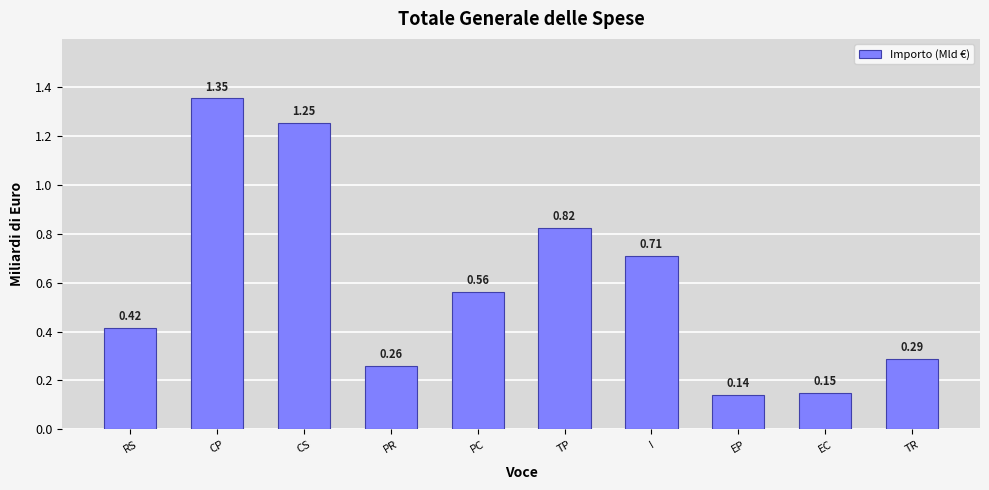

What is the label of the 4th bar from the right?

I